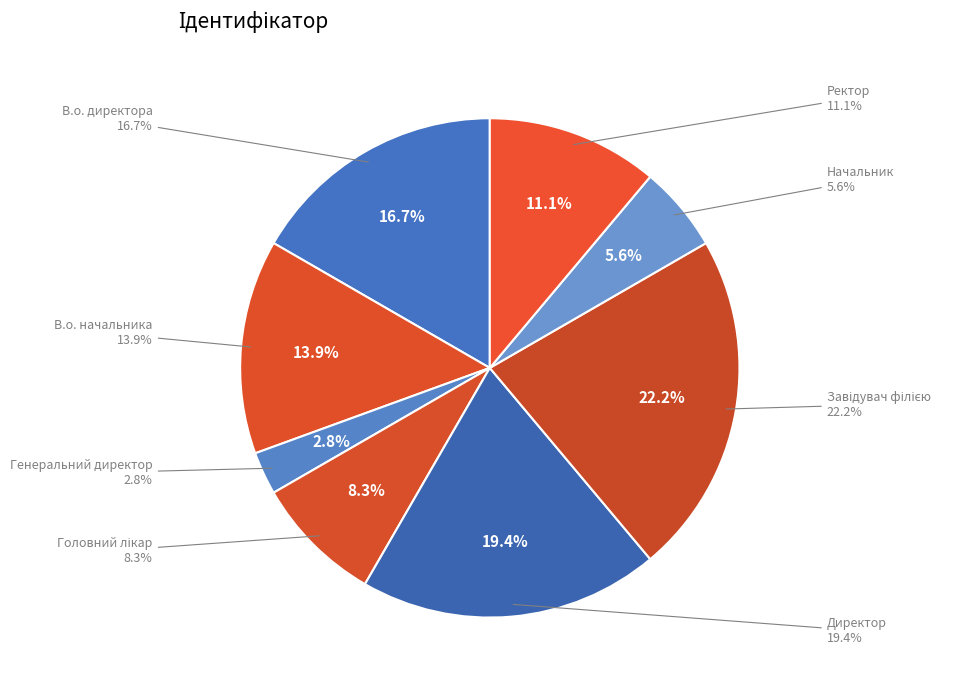

How many slices are in this pie chart?

8